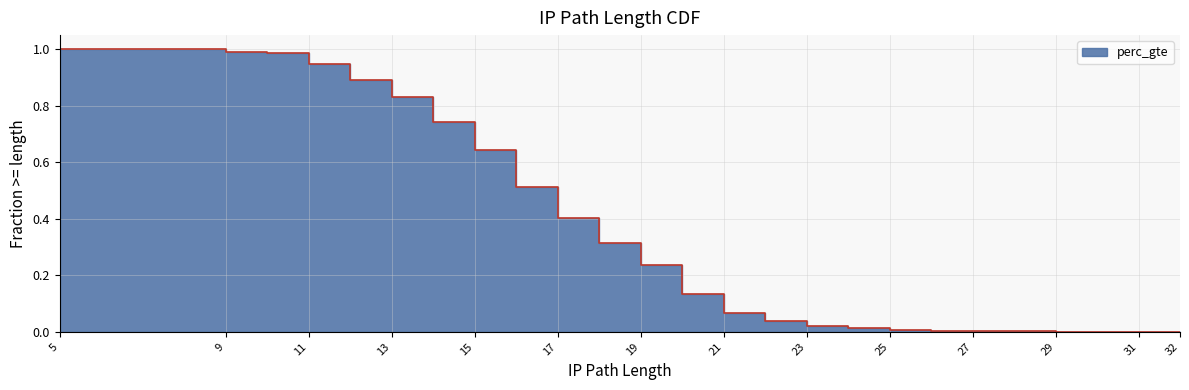

How many lines are shown in the chart?

1